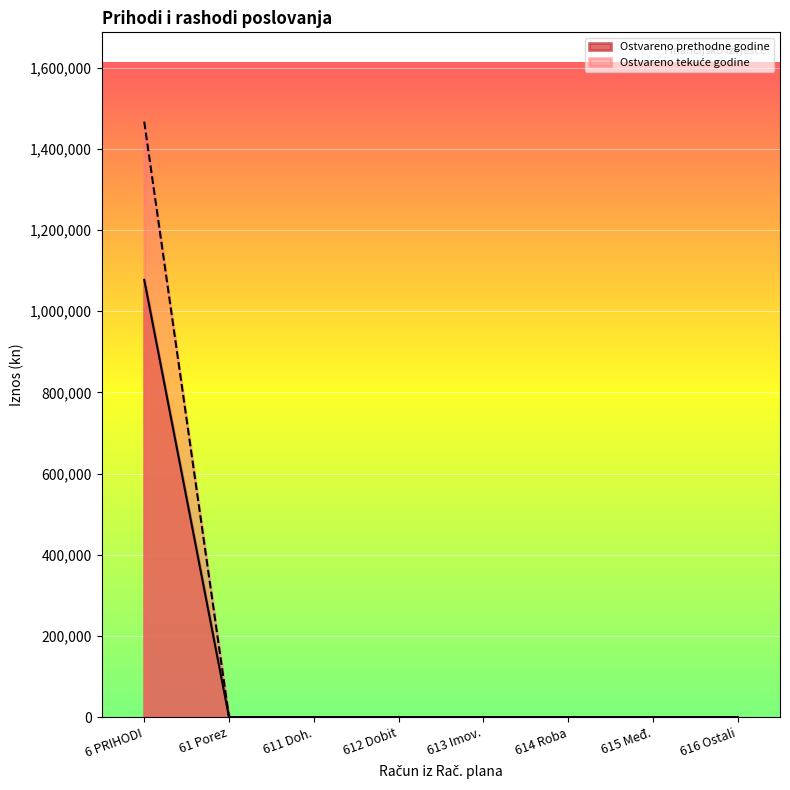

Rank the series by their average value, from highest to lowest.

Ostvareno u izvještajnom razdoblju tekuće godine, Ostvareno u izvještajnom razdoblju prethodne godine